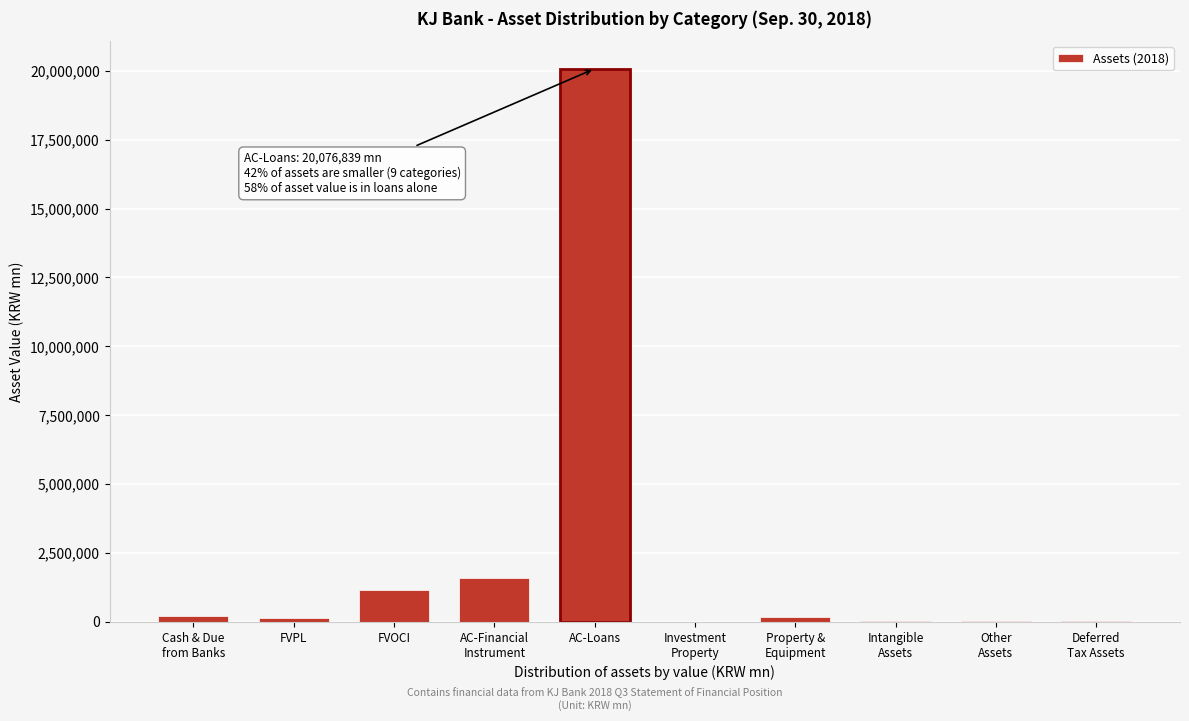

The value at AC-Loans is 26832926.3. True or false?

False